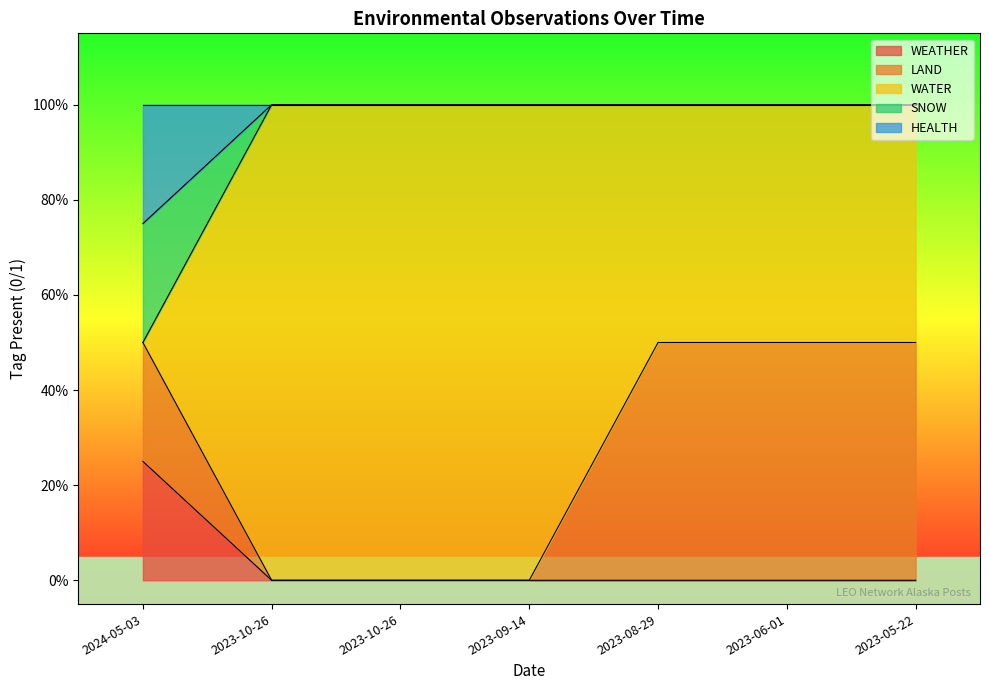

Does the chart have visible grid lines?

No